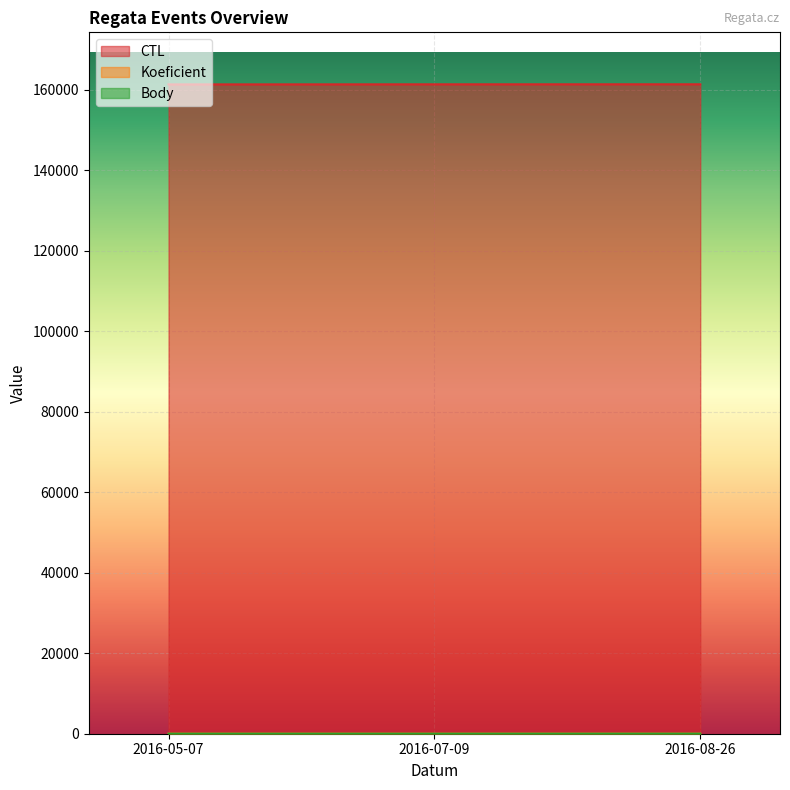

How many values in the Koeficient series exceed 8?

1